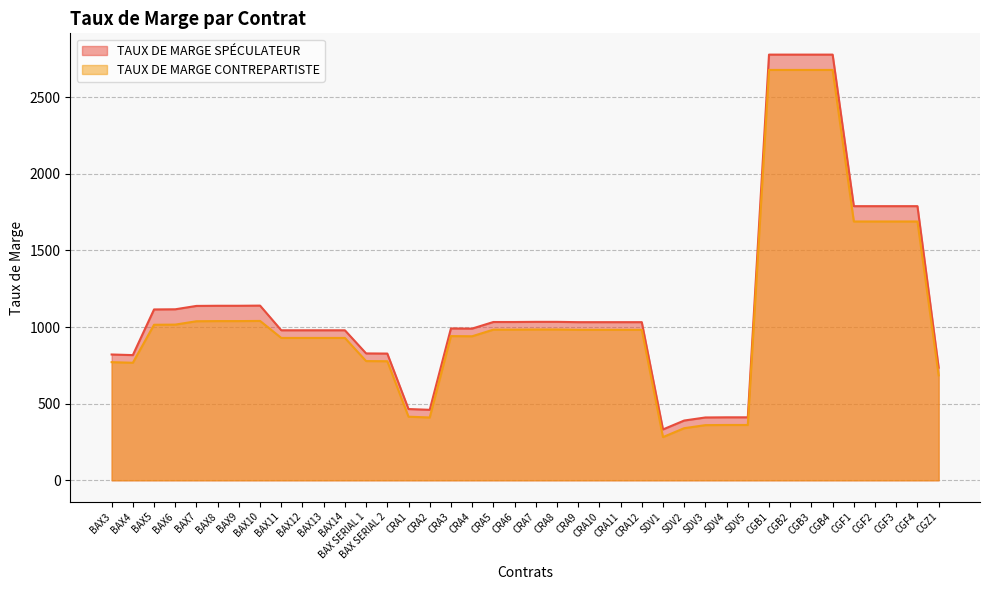

Where is TAUX DE MARGE SPÉCULATEUR nearest to the value 1555?

CGF1